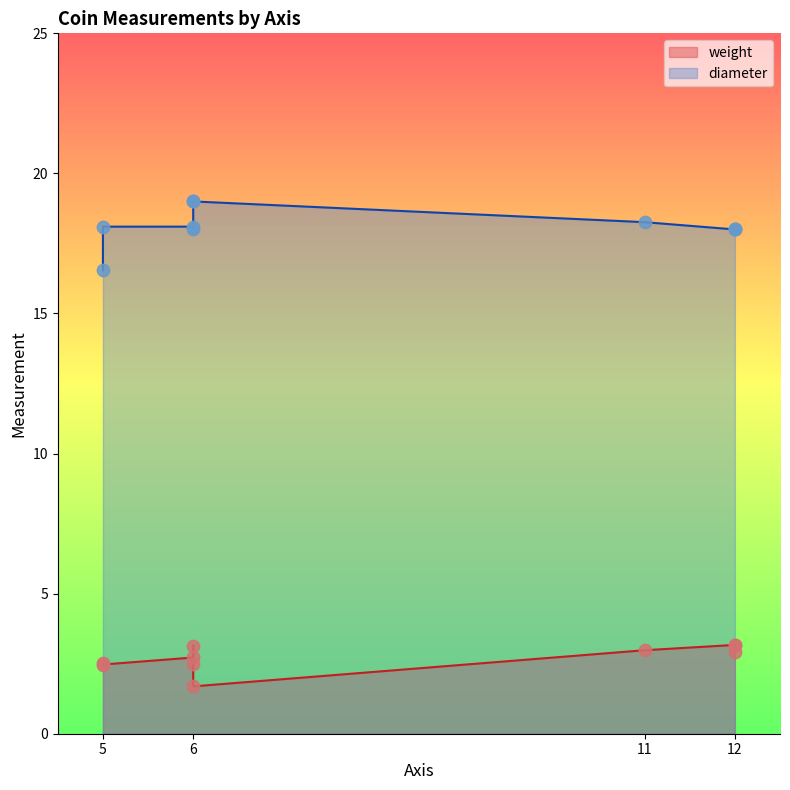

Which series contains the lowest Y value?

weight